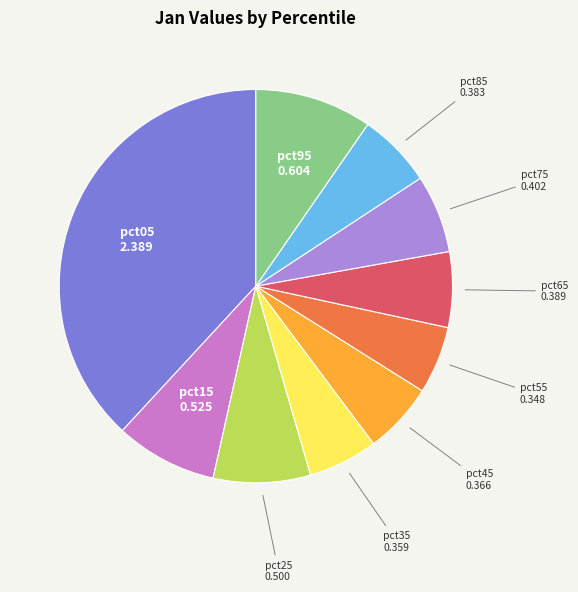

Is there a majority slice in this chart?

No